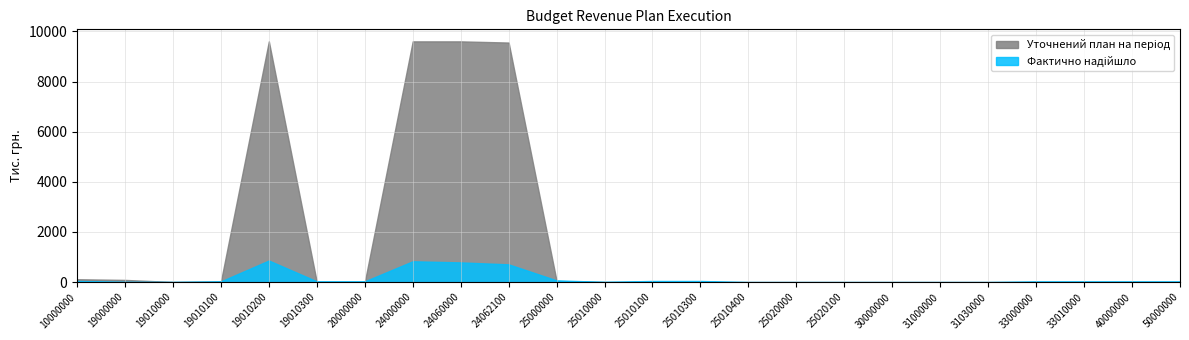

How many categories are shown in the chart?

24